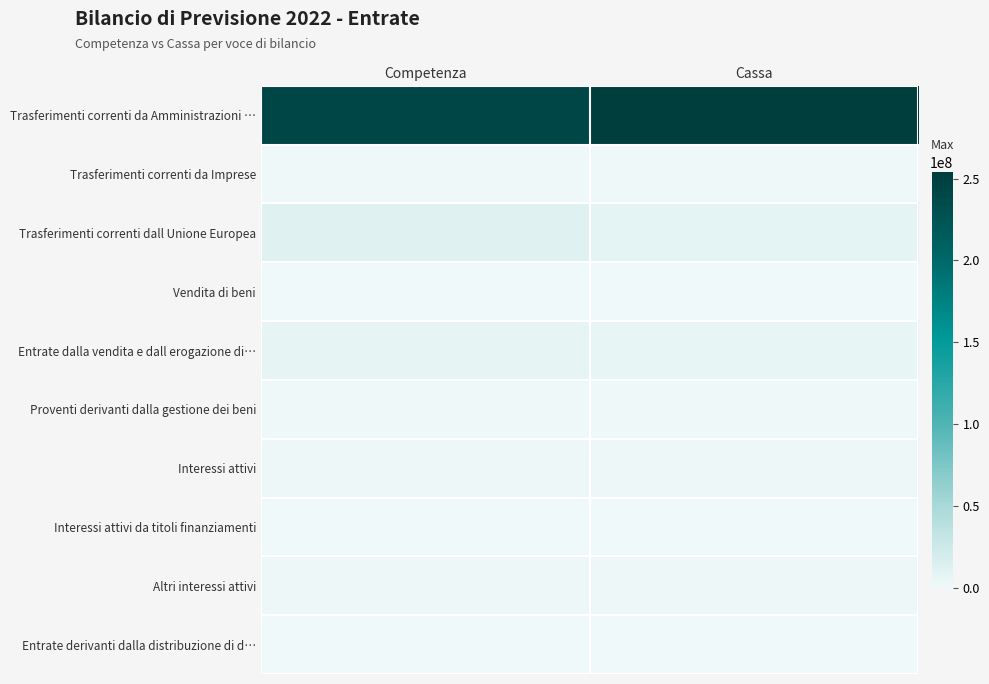

Which series has the widest spread of values?

Trasferimenti correnti da Amministrazioni …